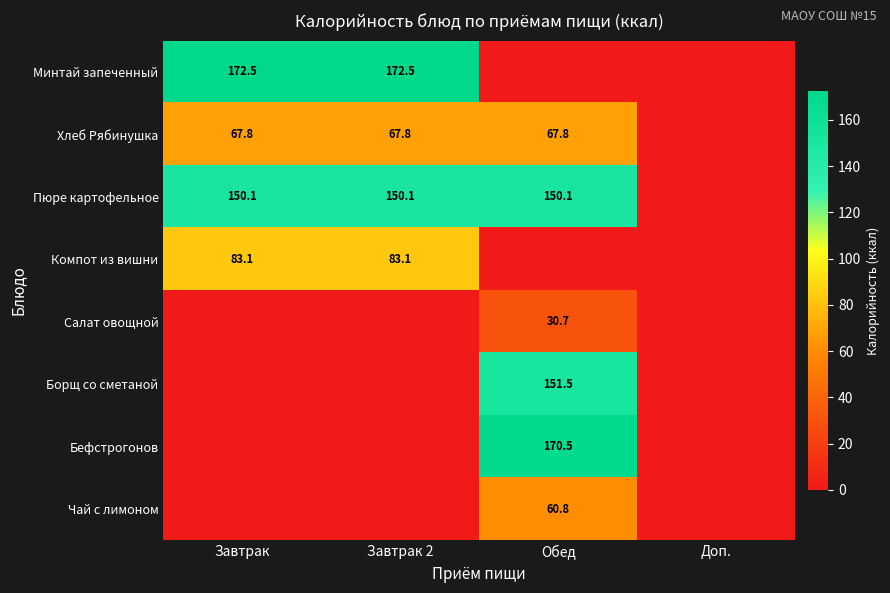

The value of Пюре картофельное at Завтрак is 150.1. True or false?

True